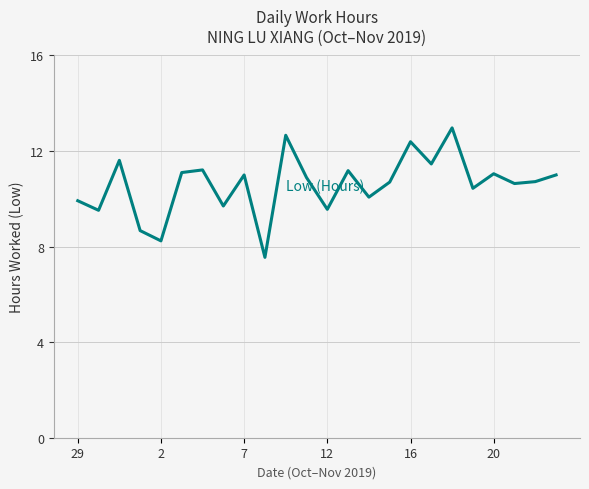

How many lines are shown in the chart?

1